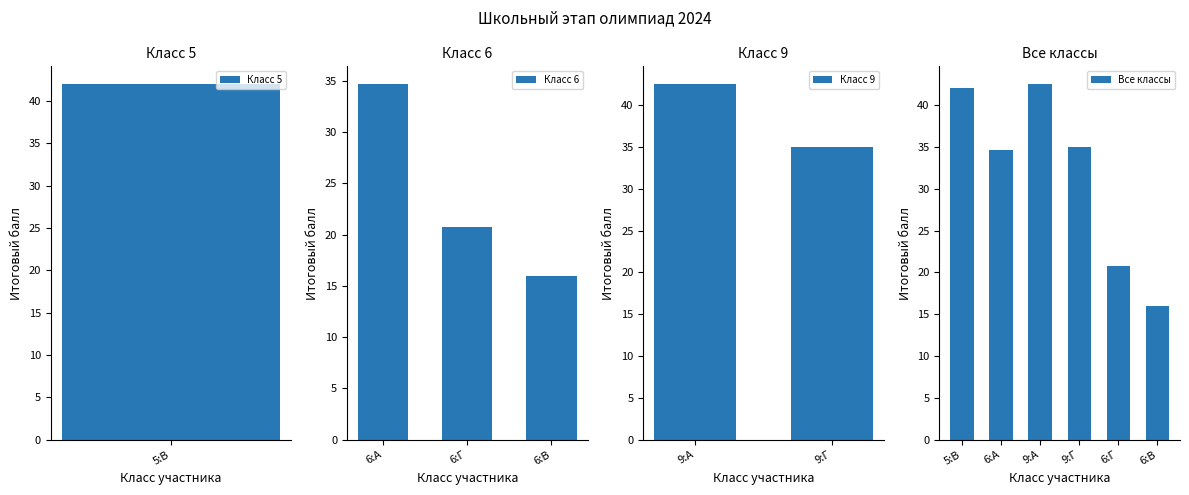

Between 6:Г and 5:В, which is larger?

5:В